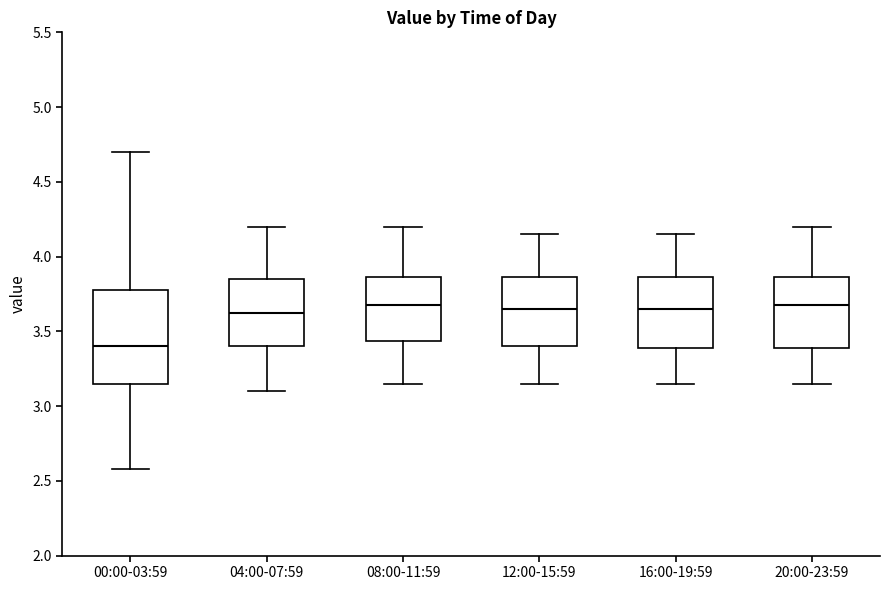

Which box is the tallest, from its lower edge to its upper edge?

00:00-03:59